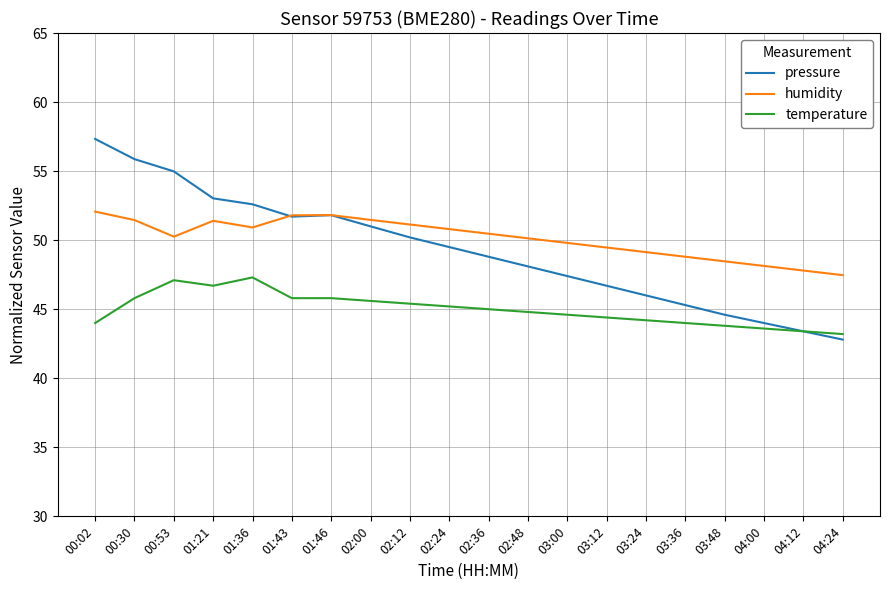

How many times do humidity and pressure cross each other?

1